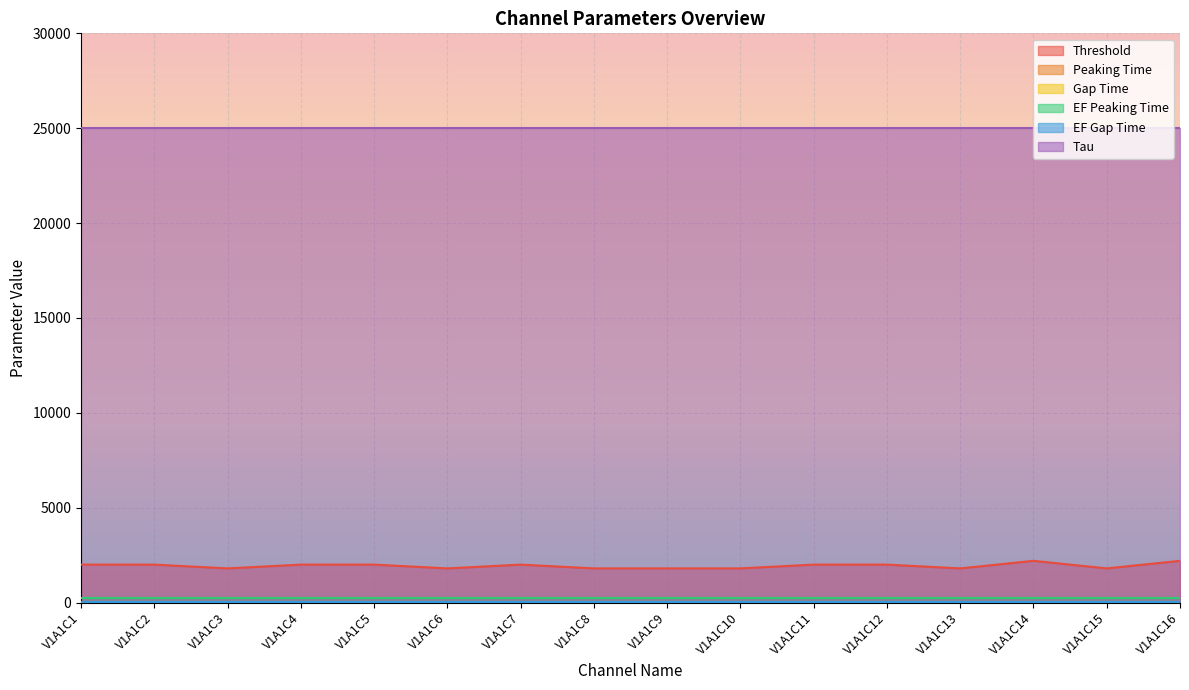

What is the smallest value displayed?

20